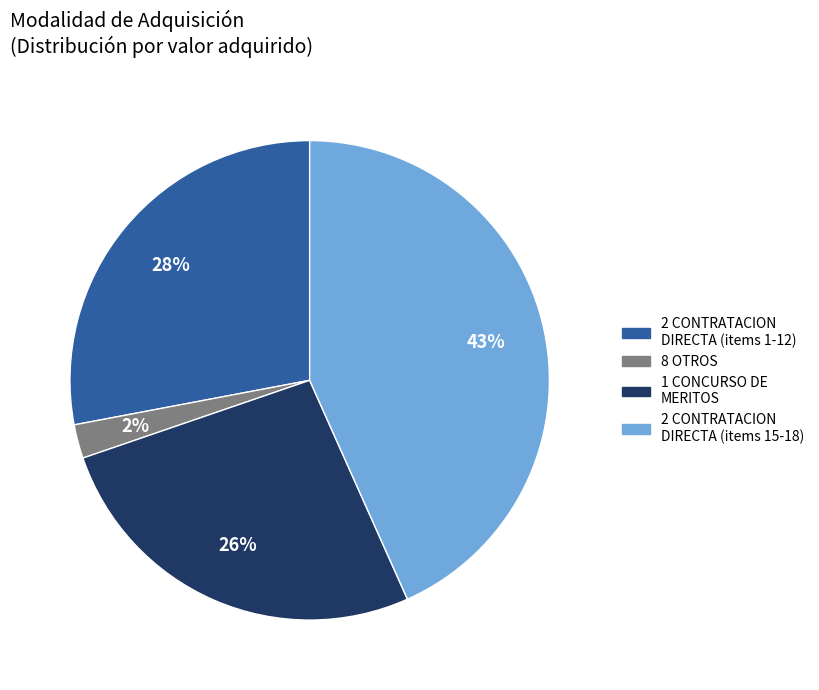

To the nearest percent, what is the difference between the largest and smallest slice percentages?

41%